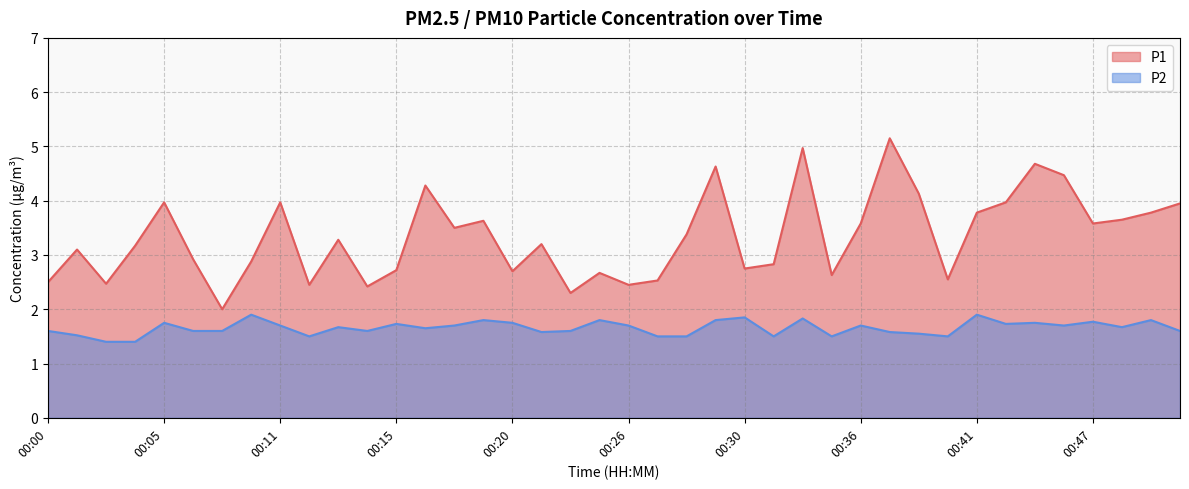

Count the number of categories in the chart.

40